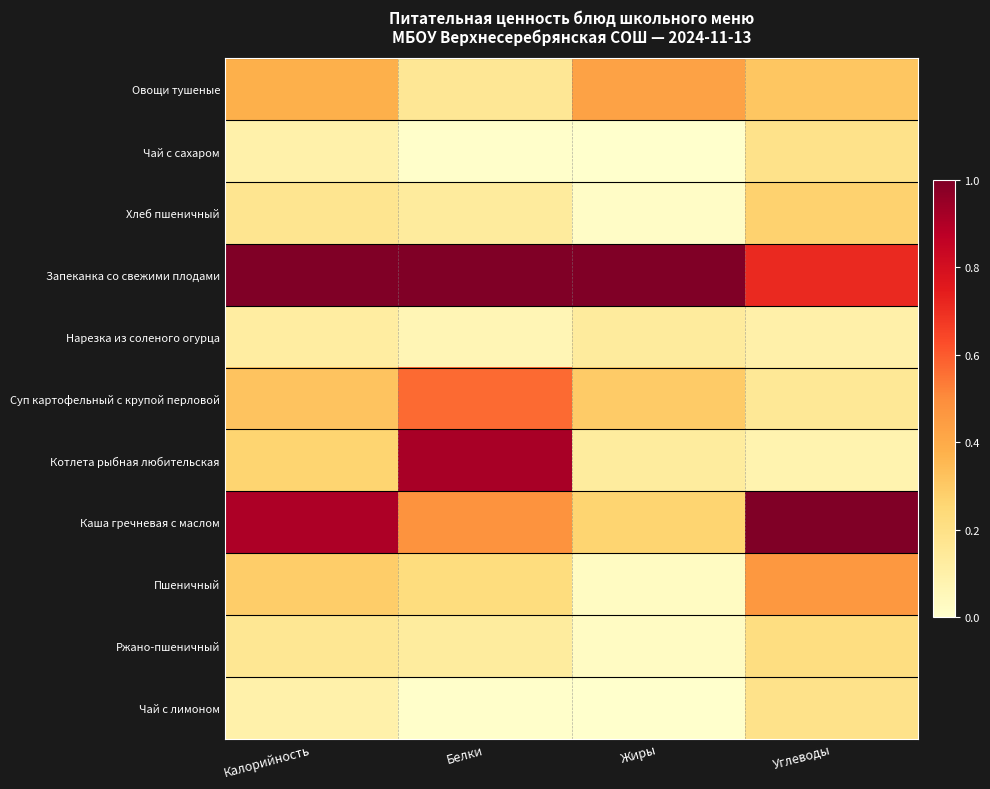

Rank the series at Жиры from highest to lowest value.

Запеканка со свежими плодами, Овощи тушеные, Суп картофельный с крупой перловой, Каша гречневая с маслом, Нарезка из соленого огурца, Котлета рыбная любительская, Пшеничный, Ржано-пшеничный, Хлеб пшеничный, Чай с сахаром, Чай с лимоном